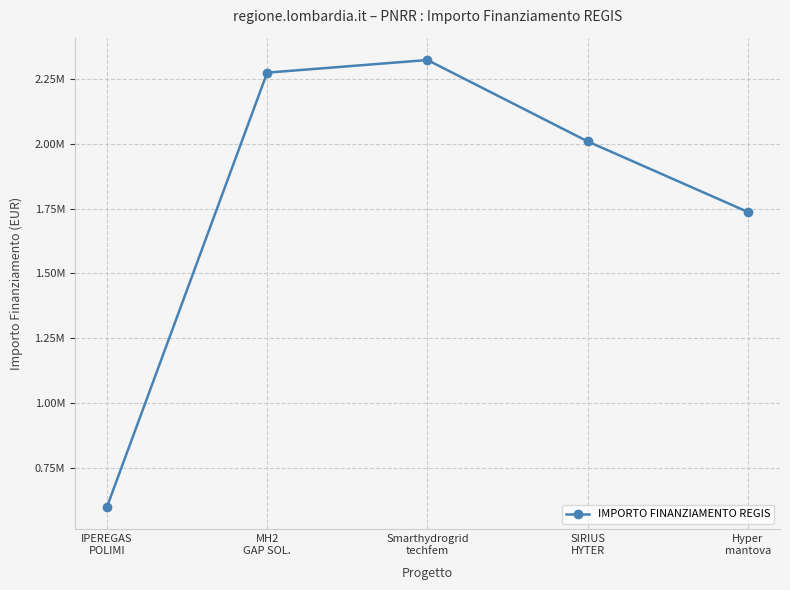

What is the change in value from MH2
GAP SOL. to Hyper
mantova?

-536749.4